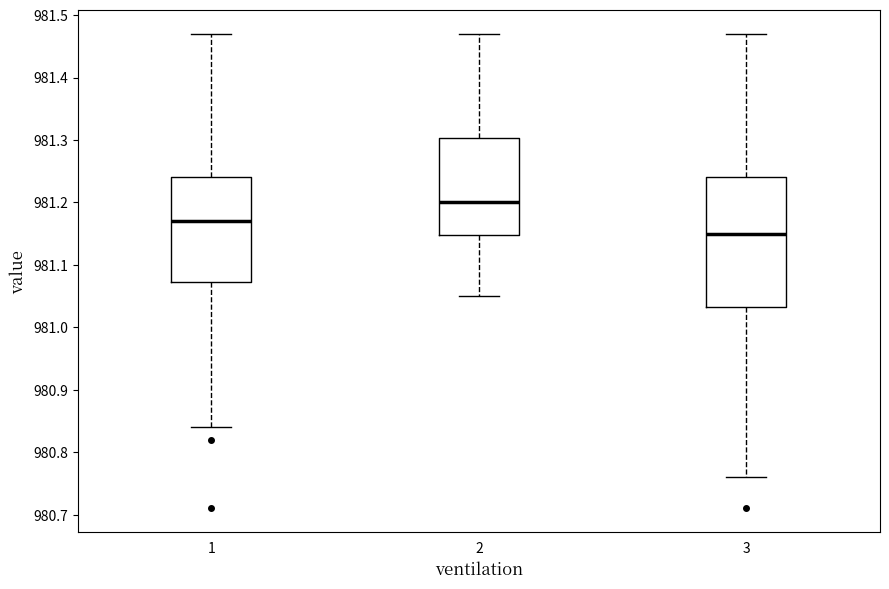

Comparing the boxes themselves (not the whiskers), which one is the tallest?

3